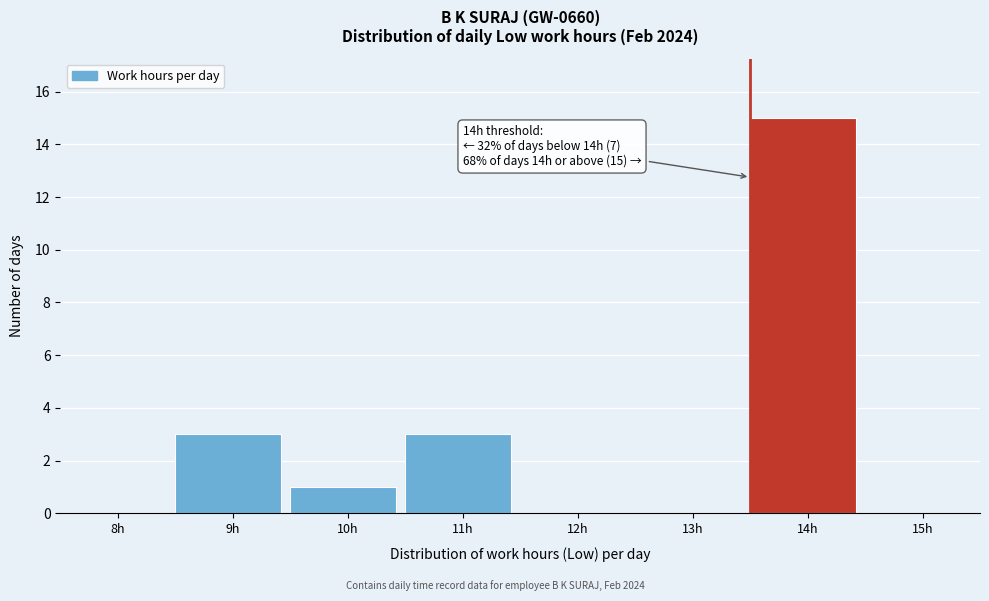

Reading right to left, list all the values displayed in this chart.

15h=0	14h=15	13h=0	12h=0	11h=3	10h=1	9h=3	8h=0